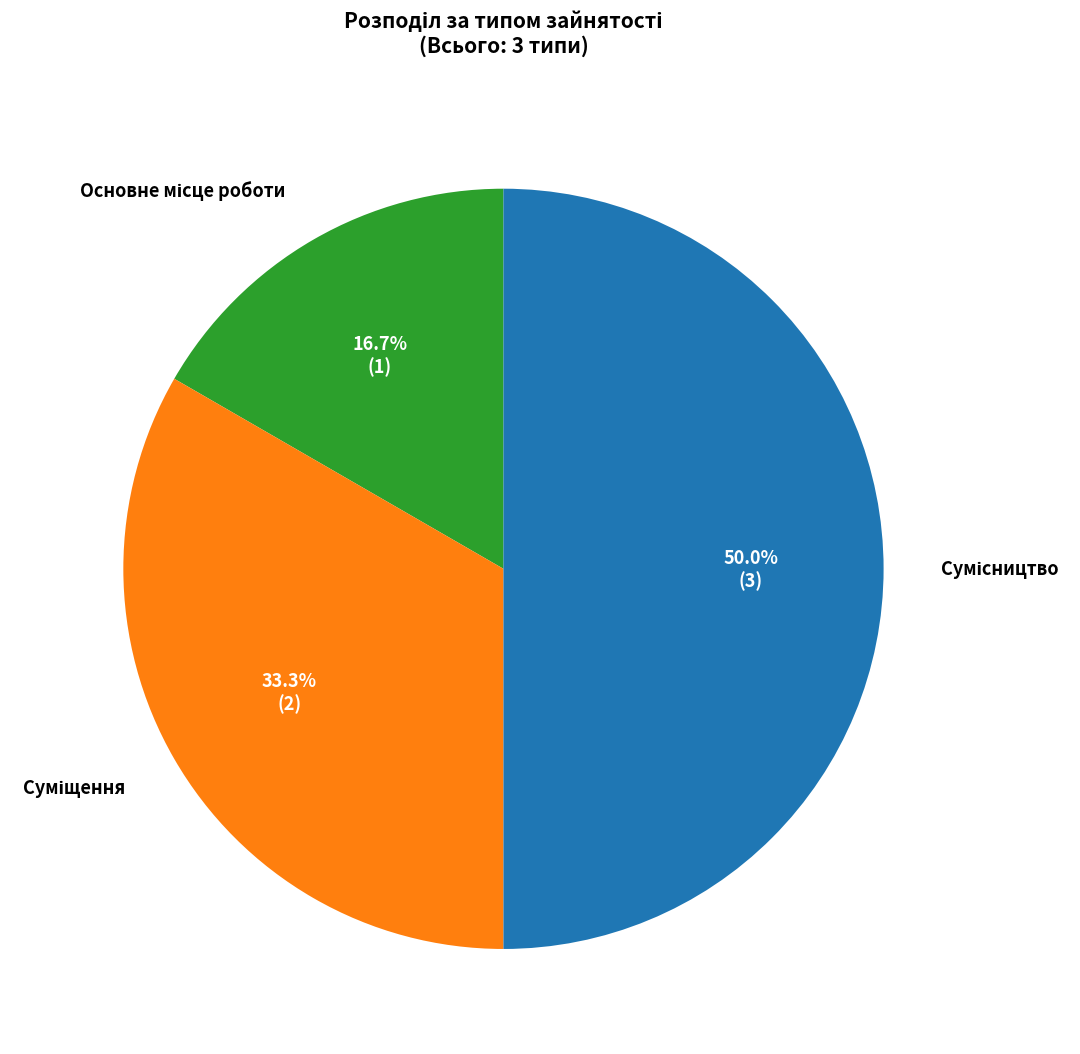

Count the number of slices in the pie.

3